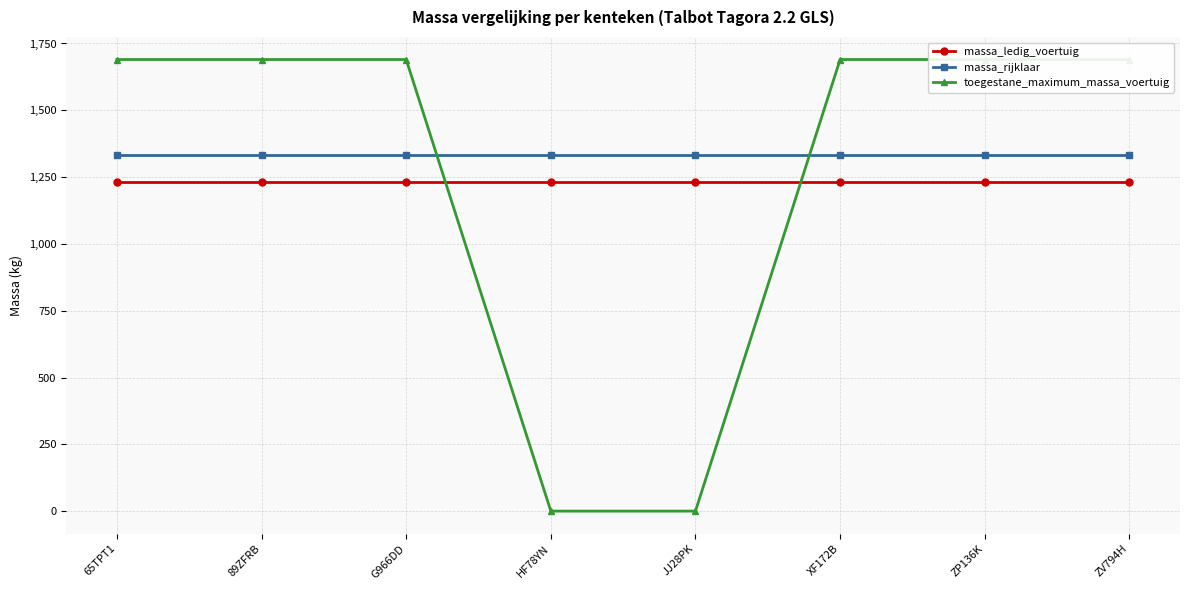

Reading right to left, transcribe all the data shown in this chart.

massa_ledig_voertuig: ZV794H=1231	ZP136K=1231	XF172B=1231	JJ28PK=1231	HF78YN=1231	G966DD=1231	89ZFRB=1231	65TPT1=1231
massa_rijklaar: ZV794H=1331	ZP136K=1331	XF172B=1331	JJ28PK=1331	HF78YN=1331	G966DD=1331	89ZFRB=1331	65TPT1=1331
toegestane_maximum_massa_voertuig: ZV794H=1690	ZP136K=1690	XF172B=1690	JJ28PK=0	HF78YN=0	G966DD=1690	89ZFRB=1690	65TPT1=1690